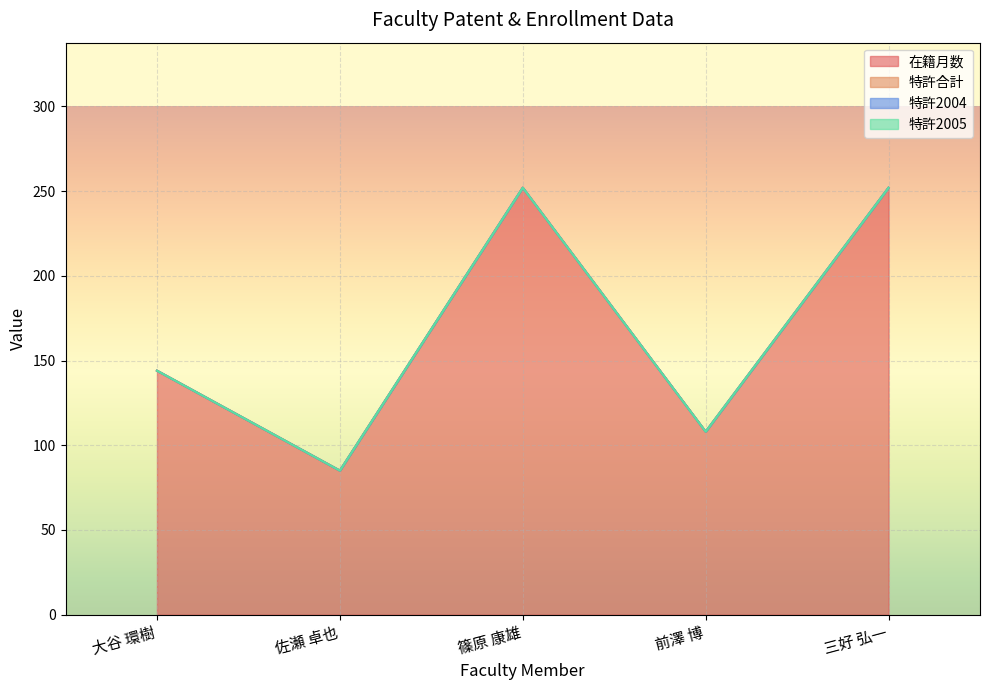

Reading left to right, transcribe all the data shown in this chart.

在籍月数: 144	85	252	108	252
特許合計: 0	0	0	0	0
特許2004: 0	0	0	0	0
特許2005: 0	0	0	0	0